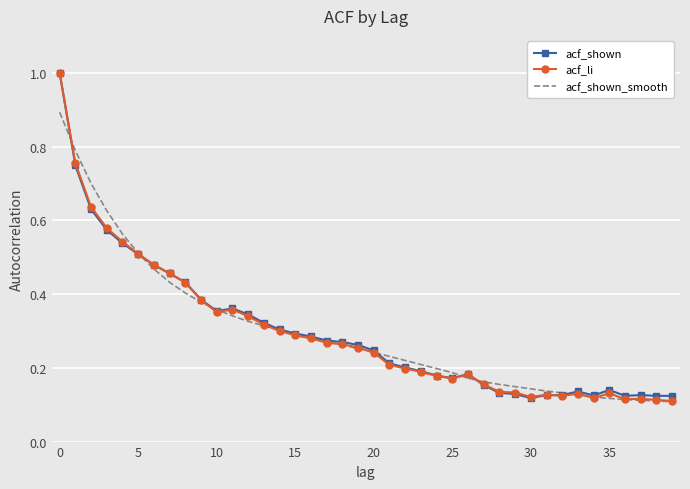

What is the difference between the maximum and minimum values in the acf_li series?

0.9